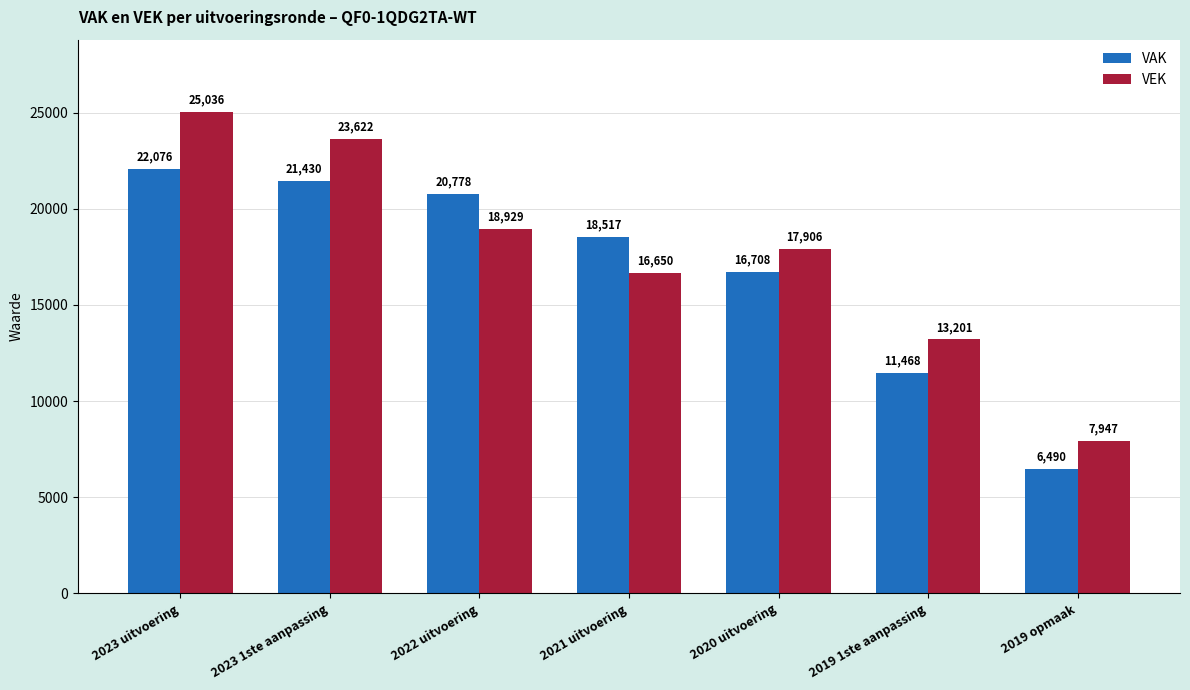

Reading right to left, transcribe all the data shown in this chart.

VAK: 2019 opmaak=6490	2019 1ste aanpassing=11468	2020 uitvoering=16708	2021 uitvoering=18517	2022 uitvoering=20778	2023 1ste aanpassing=21430	2023 uitvoering=22076
VEK: 2019 opmaak=7947	2019 1ste aanpassing=13201	2020 uitvoering=17906	2021 uitvoering=16650	2022 uitvoering=18929	2023 1ste aanpassing=23622	2023 uitvoering=25036